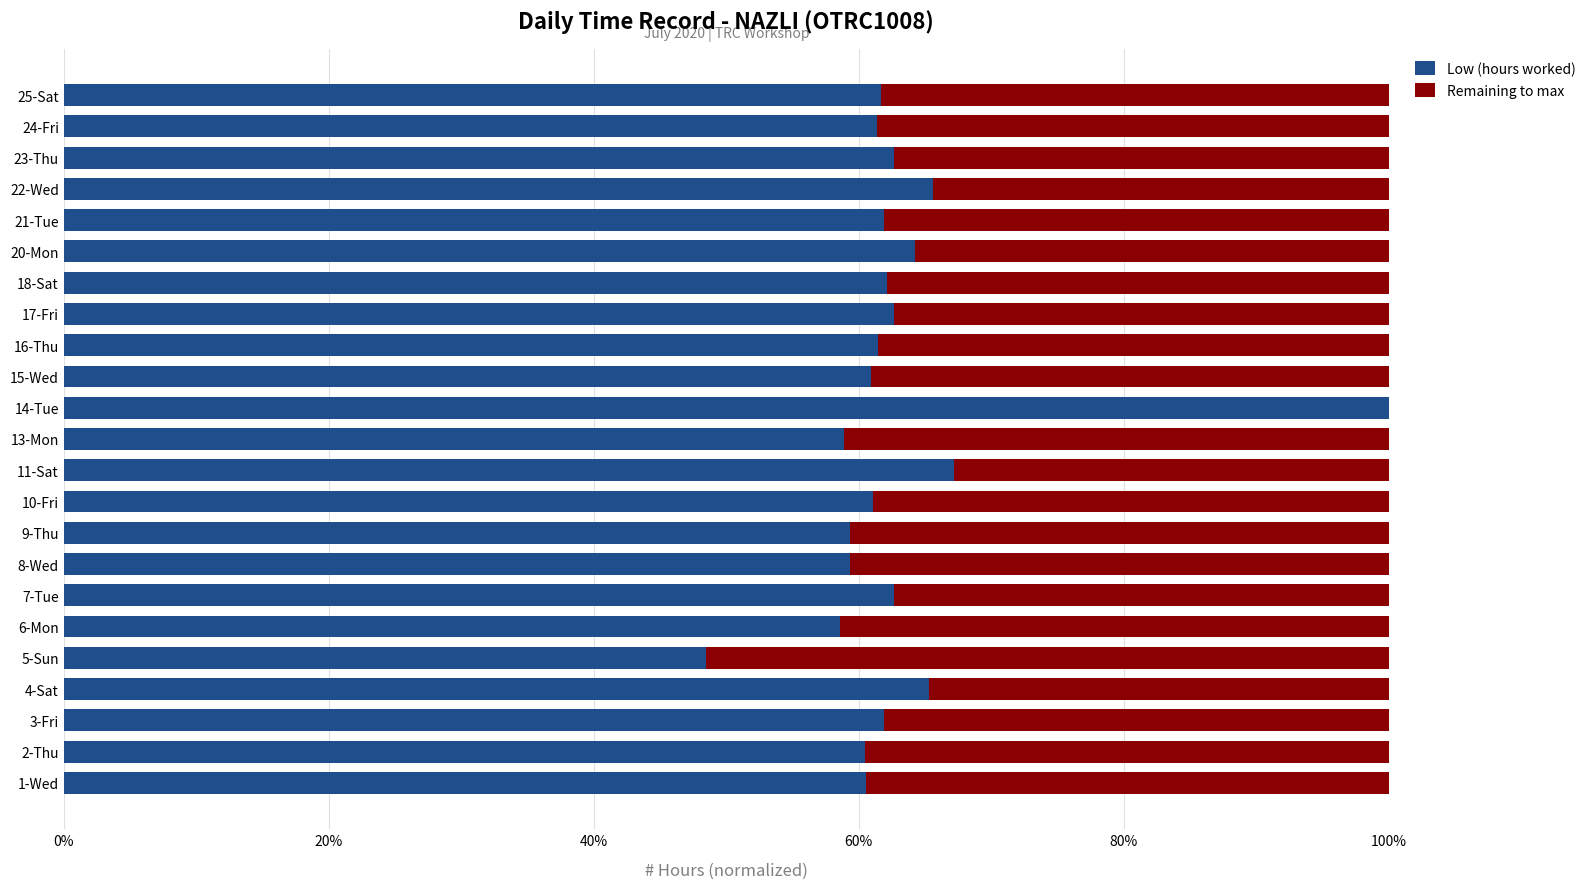

What is the sum of the Low (hours worked) values at 3-Fri and 18-Sat?

124.0